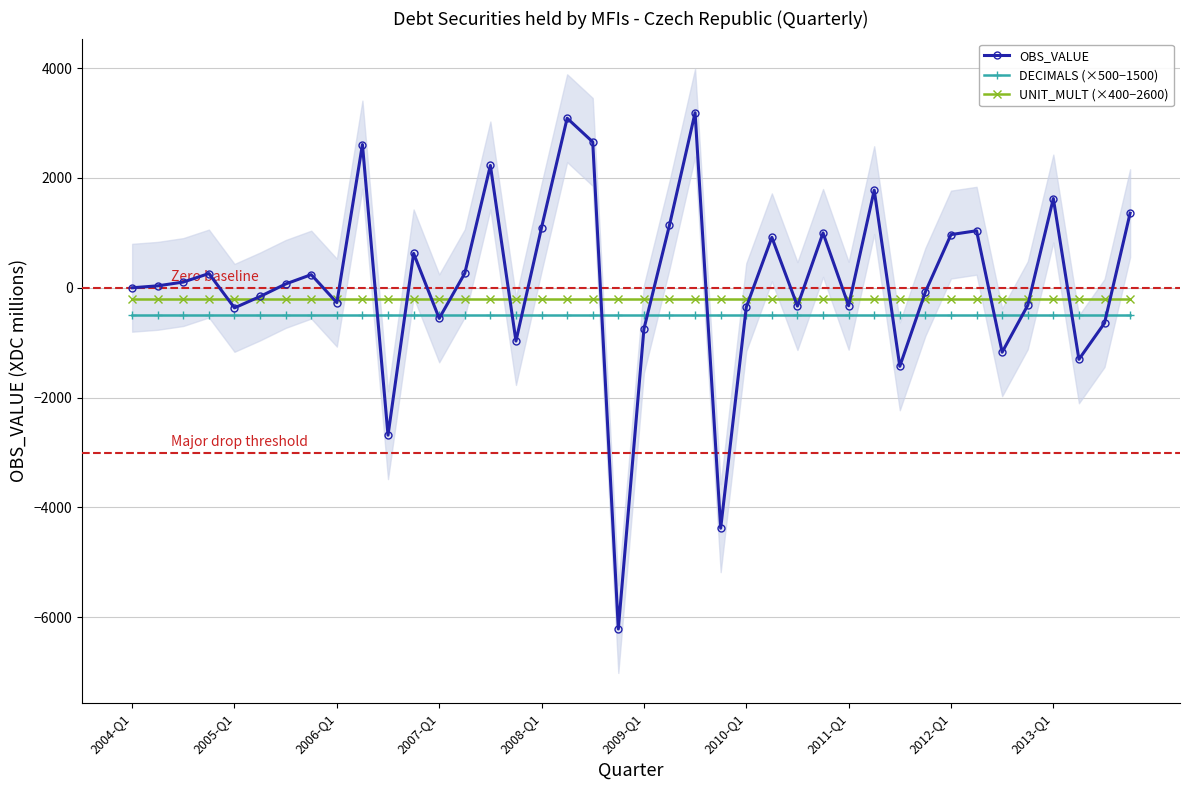

Is the value of DECIMALS (×500−1500) at 2011-Q1 greater than the value of OBS_VALUE at 2013-Q1?

No